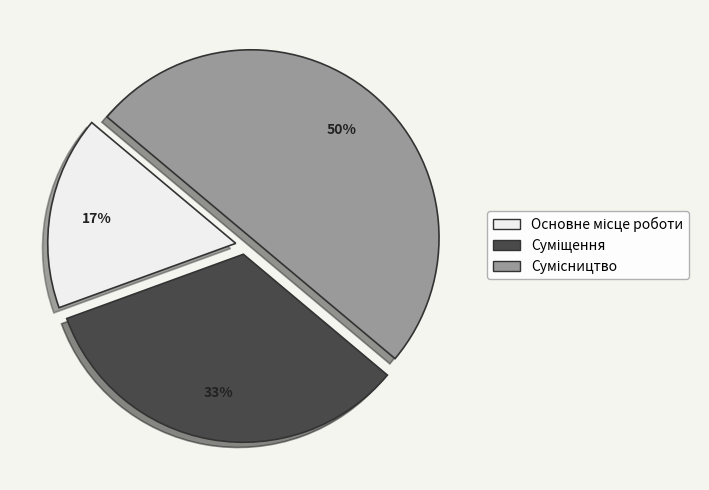

To the nearest percent, what is the difference between the largest and smallest slice percentages?

33%